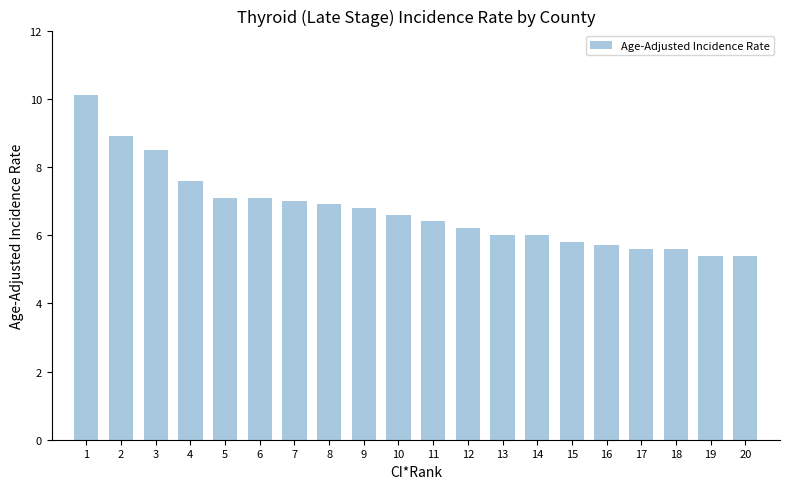

How many series are shown in this chart?

1